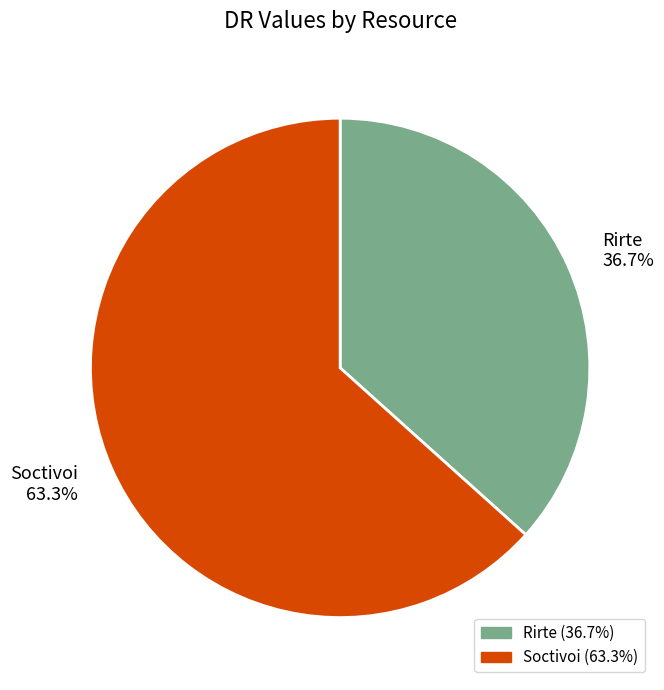

Count the number of slices in the pie.

2